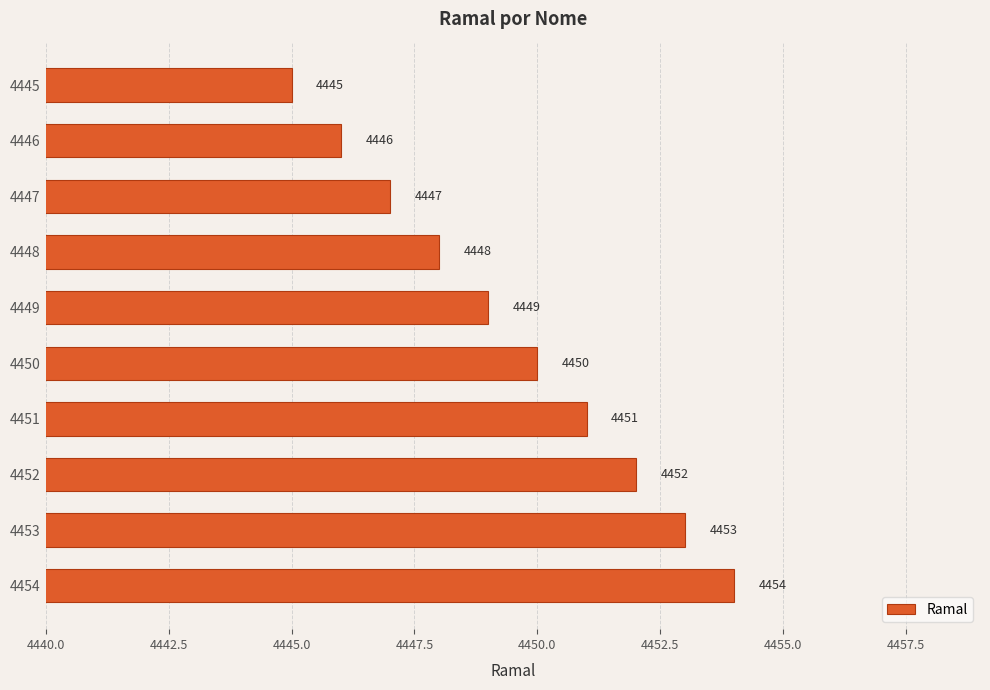

Reading top to bottom, transcribe all the data shown in this chart.

4445=4445	4446=4446	4447=4447	4448=4448	4449=4449	4450=4450	4451=4451	4452=4452	4453=4453	4454=4454